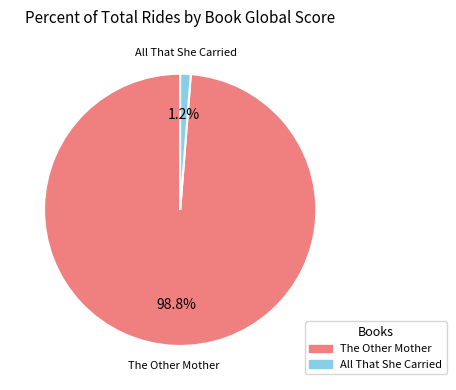

Count the number of slices in the pie.

2